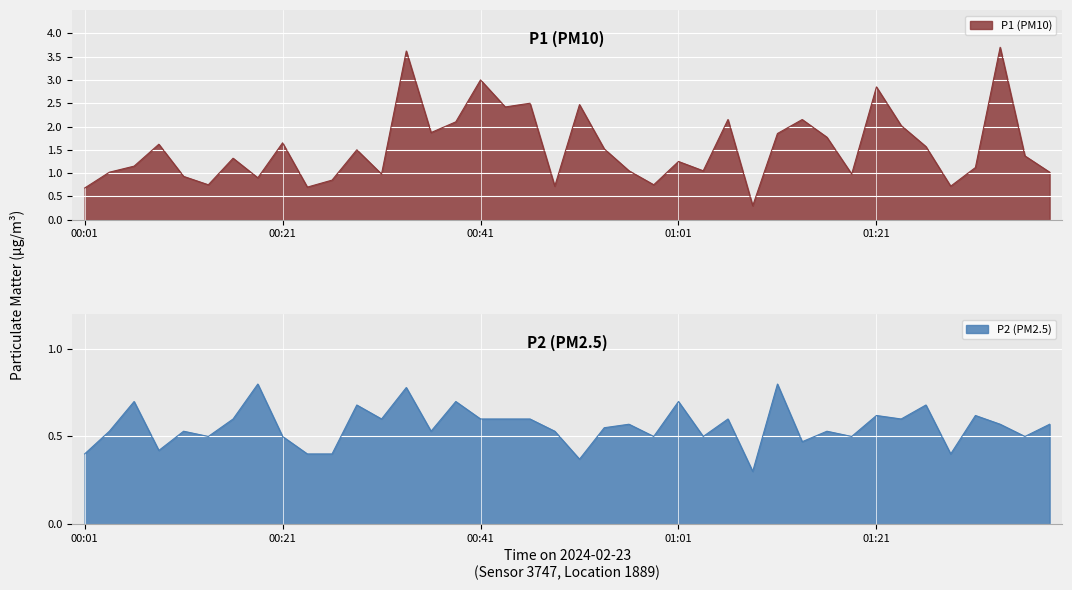

Reading left to right, what are all the values shown in this chart?

P1: 0.7	1.0	1.1	1.6	0.9	0.8	1.3	0.9	1.6	0.7	0.8	1.5	1.0	3.6	1.9	2.1	3.0	2.4	2.5	0.7	2.5	1.5	1.1	0.8	1.2	1.1	2.1	0.3	1.9	2.1	1.8	1.0	2.9	2.0	1.6	0.7	1.1	3.7	1.4	1.0
P2: 0.4	0.5	0.7	0.4	0.5	0.5	0.6	0.8	0.5	0.4	0.4	0.7	0.6	0.8	0.5	0.7	0.6	0.6	0.6	0.5	0.4	0.6	0.6	0.5	0.7	0.5	0.6	0.3	0.8	0.5	0.5	0.5	0.6	0.6	0.7	0.4	0.6	0.6	0.5	0.6